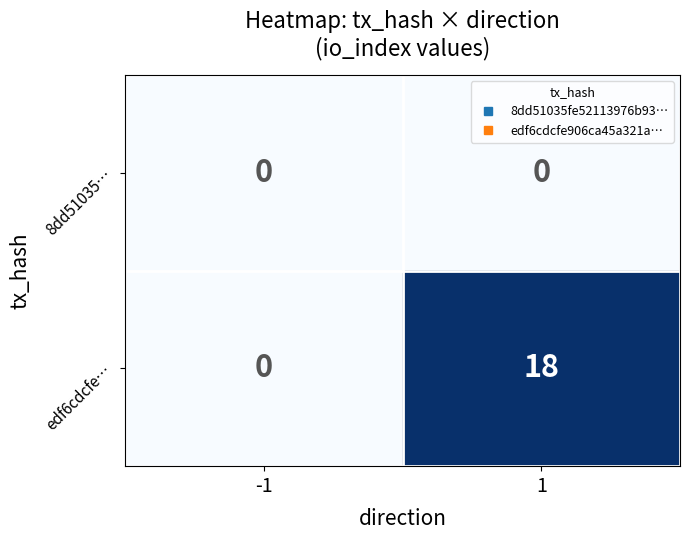

What is the average value of the edf6cdcfe… series?

9